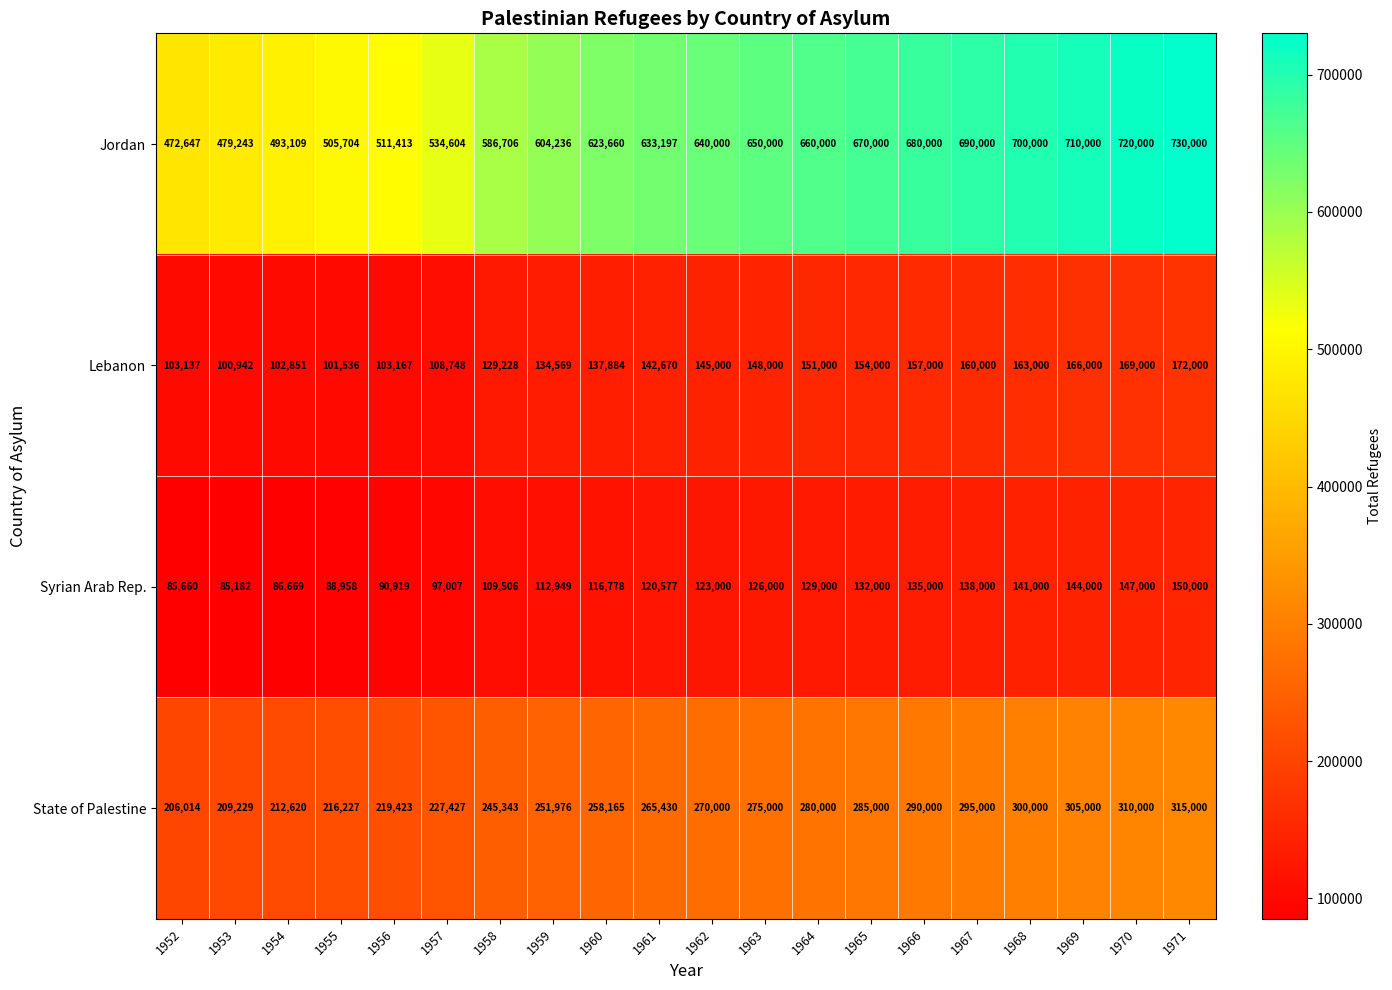

What value does the Jordan series have at 1971, to the nearest 10?

730000